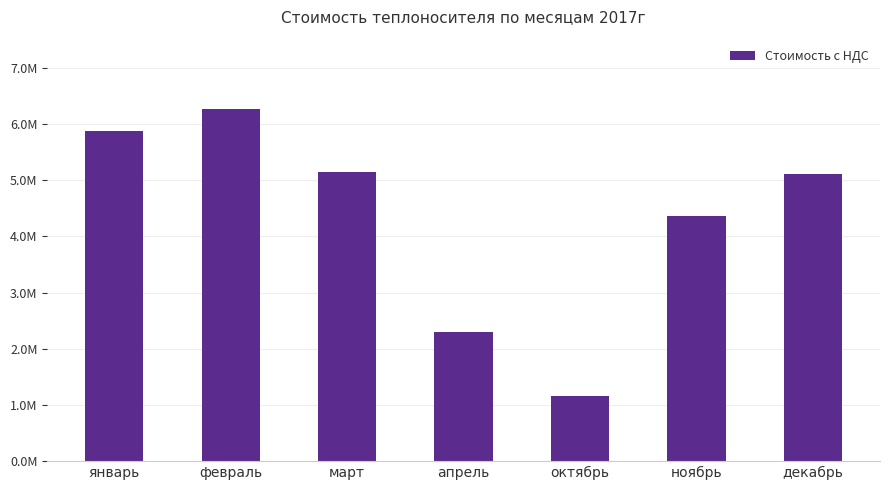

Which has a higher value, ноябрь or декабрь?

декабрь